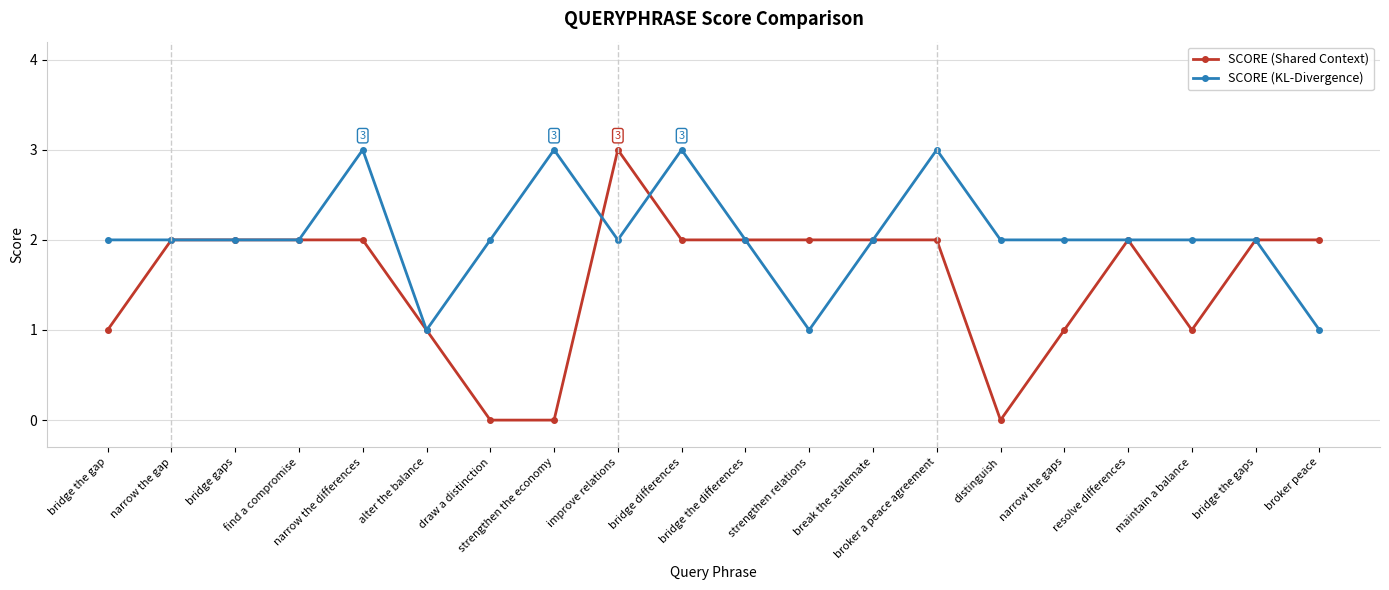

Is the value of SCORE (KL-Divergence) at bridge differences greater than the value of SCORE (Shared Context) at broker peace?

Yes